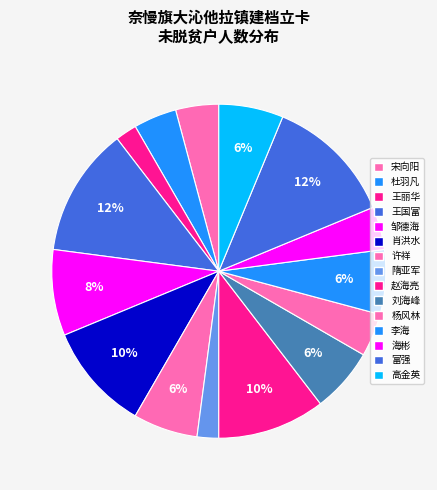

How many slices are in this pie chart?

15